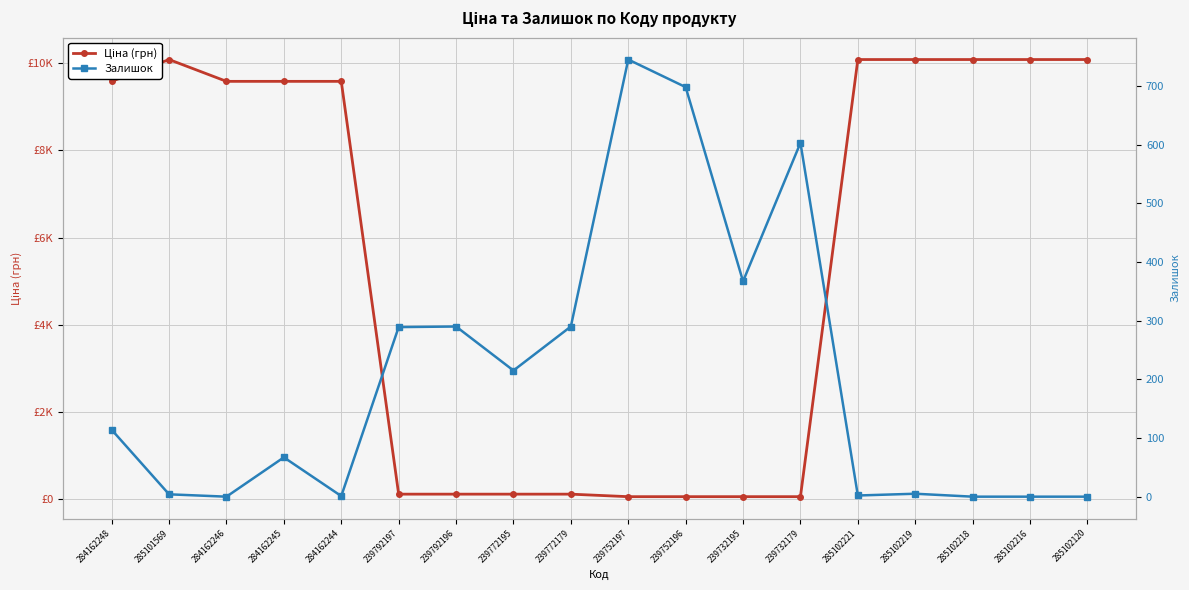

Reading left to right, list all the values displayed in this chart.

Ціна (грн): 284162248=9585.4	285101569=10085.8	284162246=9585.4	284162245=9585.4	284162244=9585.4	239792197=115.4	239792196=115.4	239772195=115.4	239772179=115.4	239752197=57.7	239752196=57.7	239732195=57.7	239732179=57.7	285102221=10085.8	285102219=10085.8	285102218=10085.8	285102216=10085.8	285102120=10085.8
Залишок: 284162248=114.0	285101569=4.0	284162246=0.0	284162245=67.0	284162244=1.0	239792197=289.0	239792196=290.0	239772195=215.0	239772179=290.0	239752197=745.0	239752196=698.0	239732195=367.0	239732179=603.0	285102221=2.0	285102219=5.0	285102218=0.0	285102216=0.0	285102120=0.0